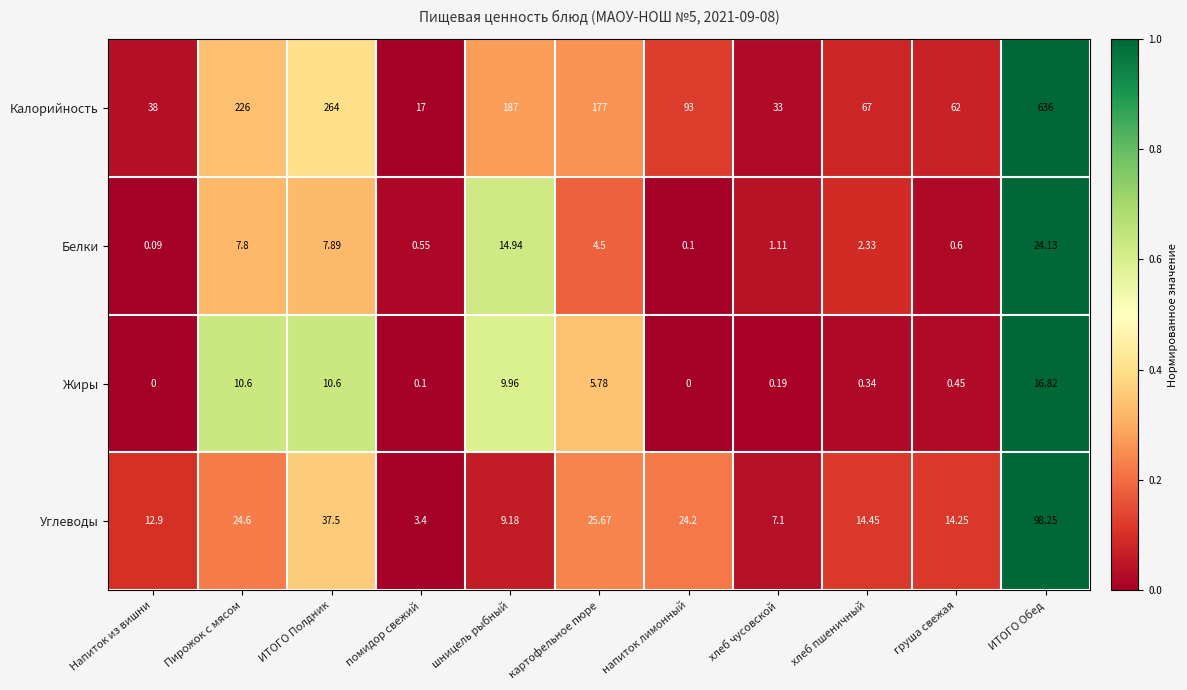

Which series has the largest range (max minus min)?

Калорийность